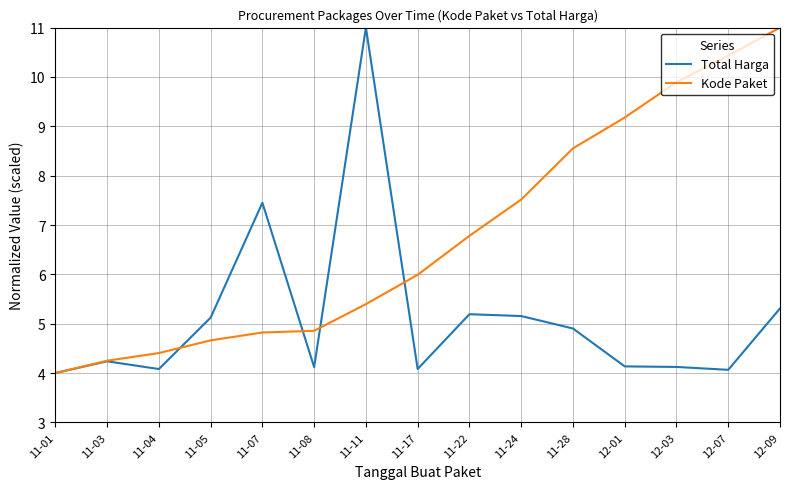

Is it true that Total Harga equals 8.6 at 11-22?

False